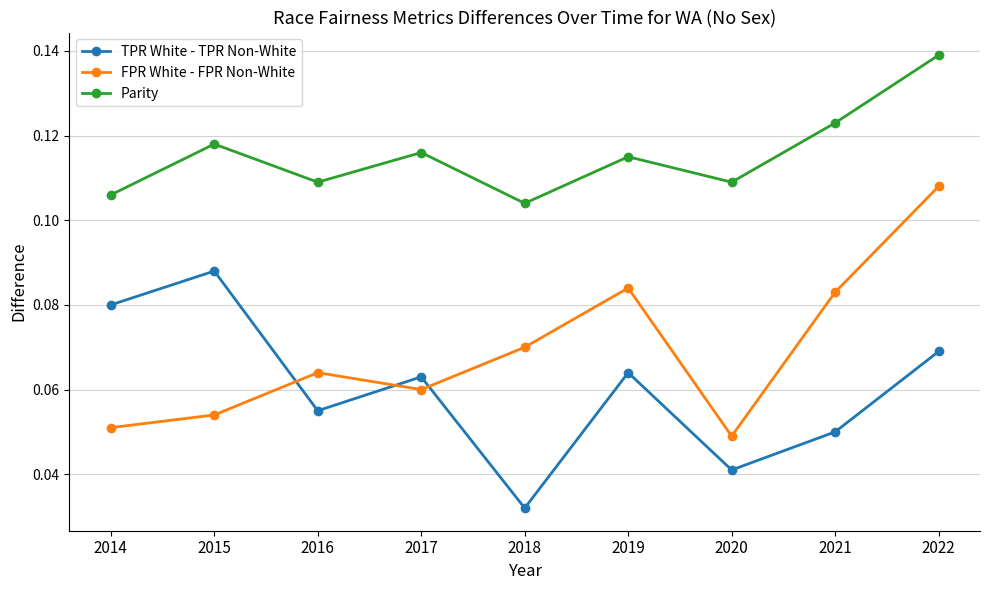

In Parity, how many points are lower than both neighbors (excluding endpoints)?

3